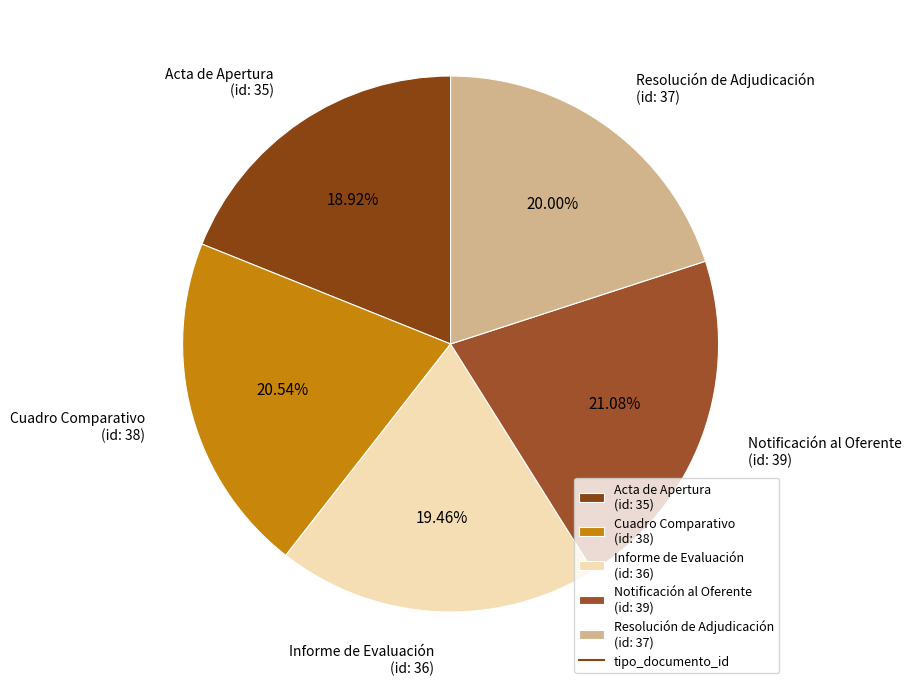

Is Notificación al Oferente (id: 39) the majority of the pie?

No